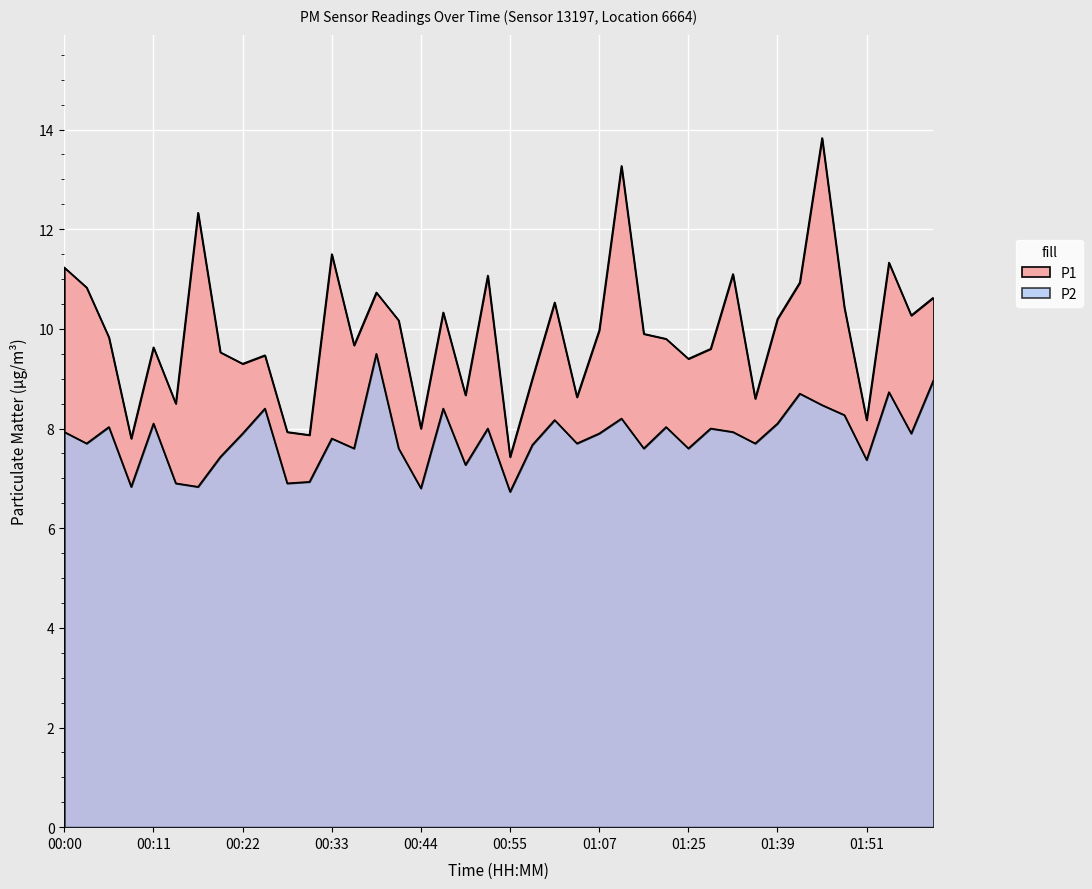

True or false: P2 and P1 intersect in this chart.

False